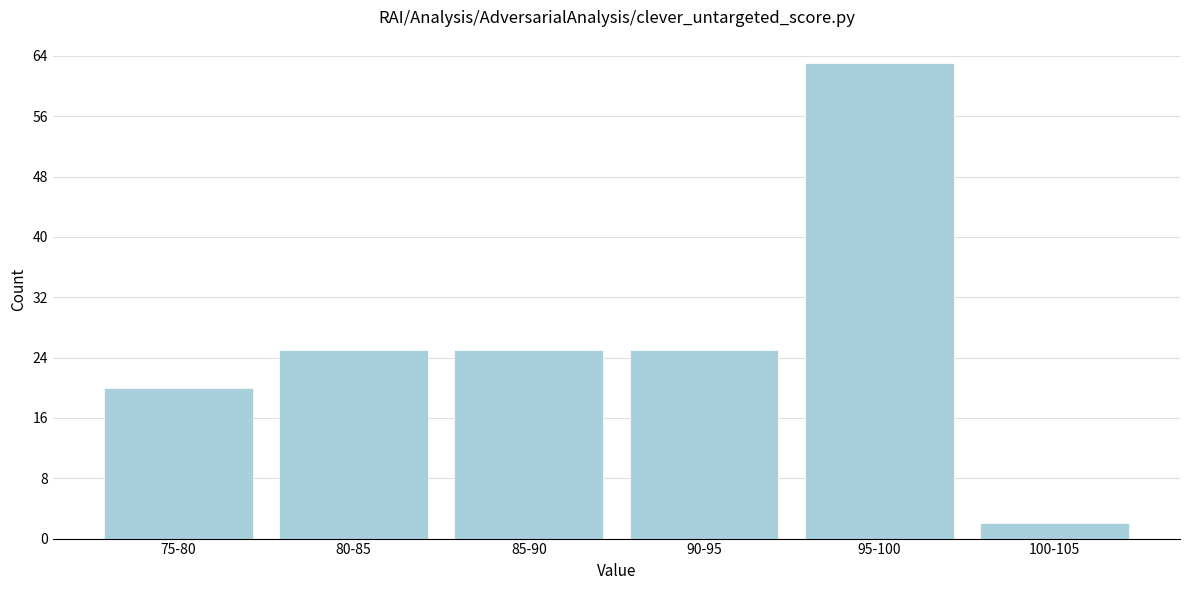

Reading right to left, transcribe all the data shown in this chart.

2	63	25	25	25	20